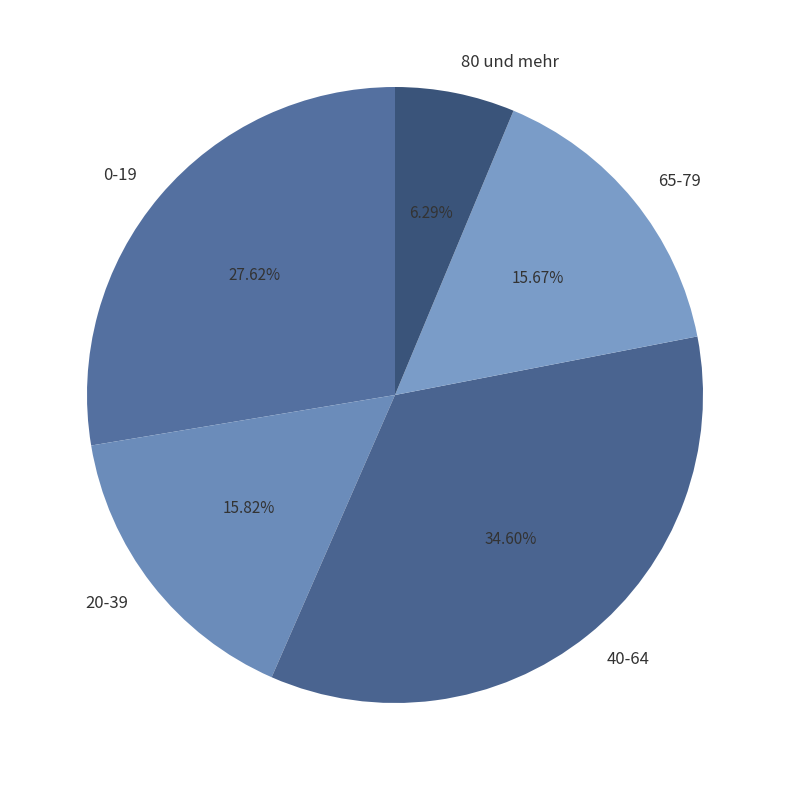

Does any single category account for the majority?

No